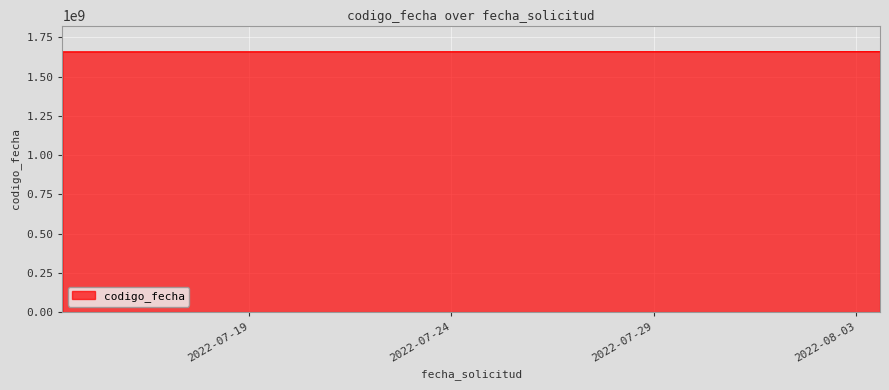

What is the minimum value shown in the chart?

1658223786